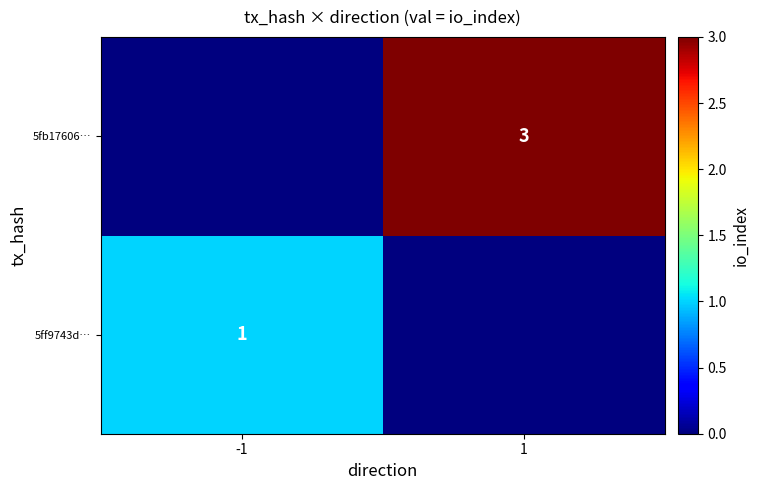

Is it true that 5fb17606… equals 4 at 1?

False